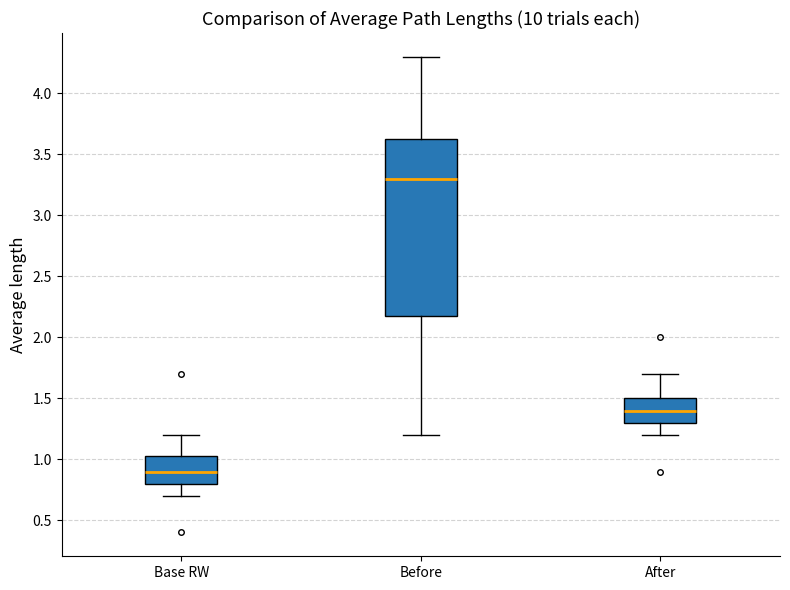

Where does the upper whisker of the box for After end on the y-axis? The values are not printed on the chart, so give them approximately, as read against the axis.

1.70